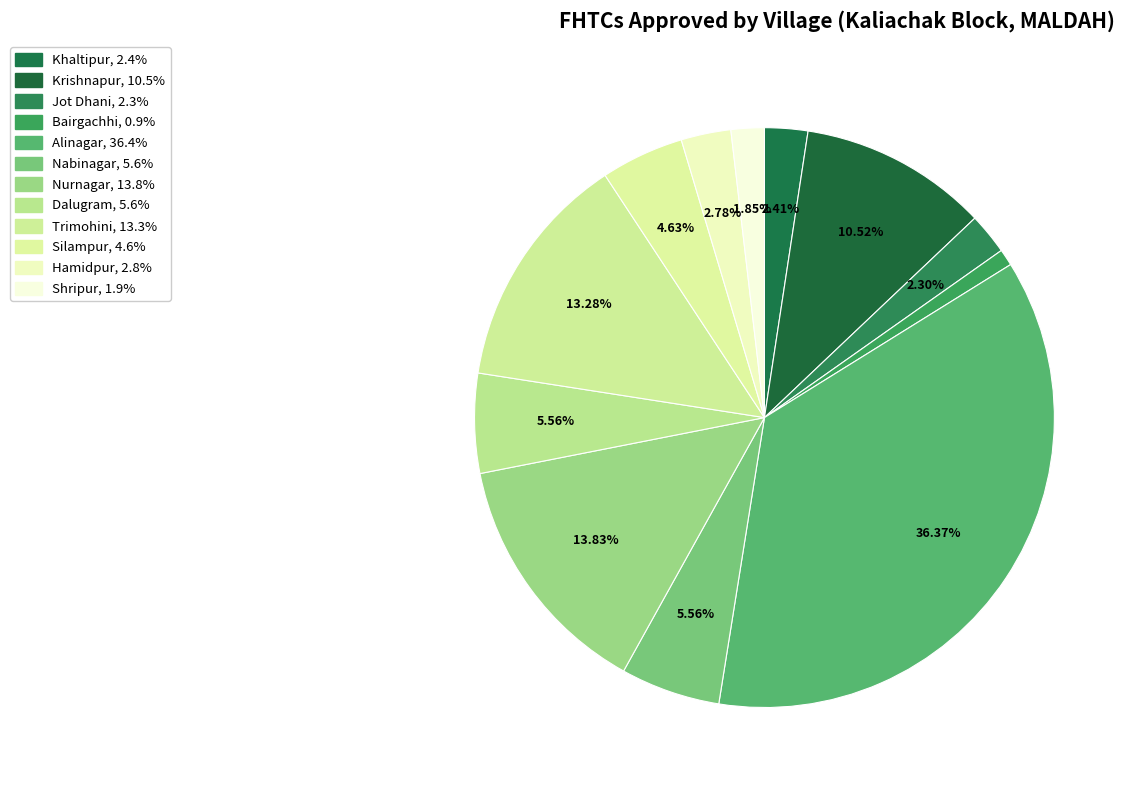

What percentage is NOT represented by Dalugram?

94.4%